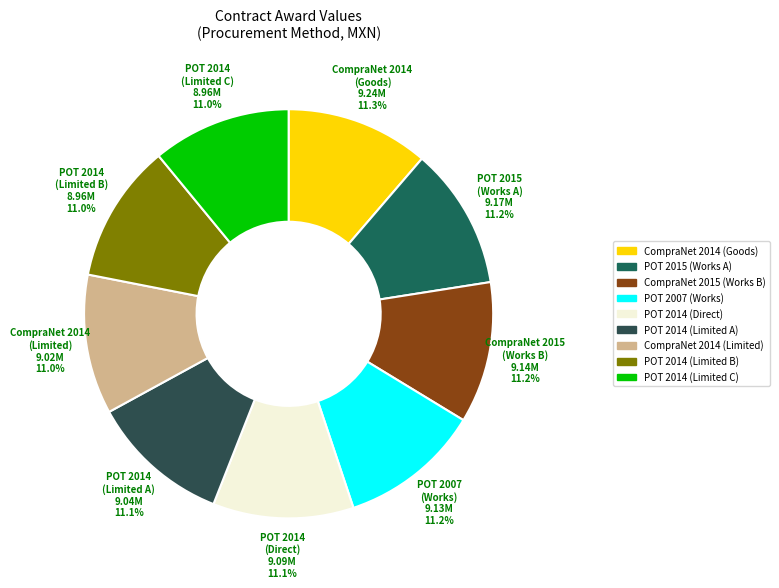

To the nearest percent, what is the average slice percentage?

11%